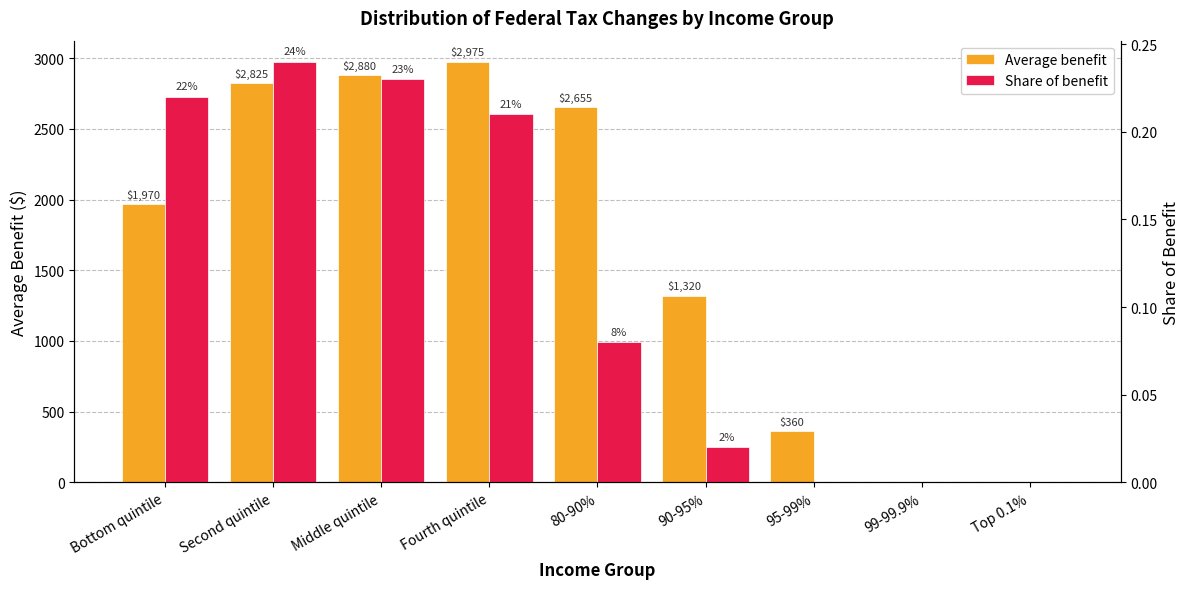

True or false: Average benefit has a value of 0.0 at 99-99.9%.

True